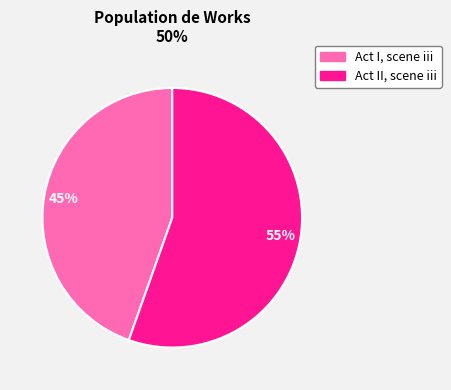

Which slice is the smallest?

Act I, scene iii